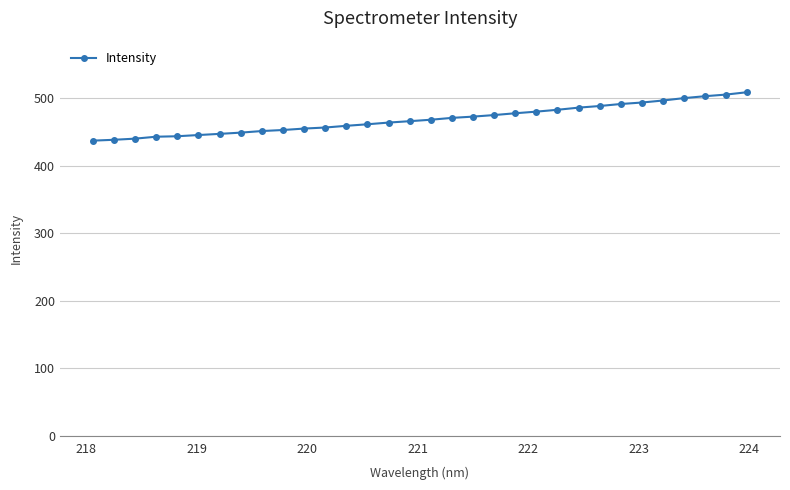

What is the sum of all values?

15008.8